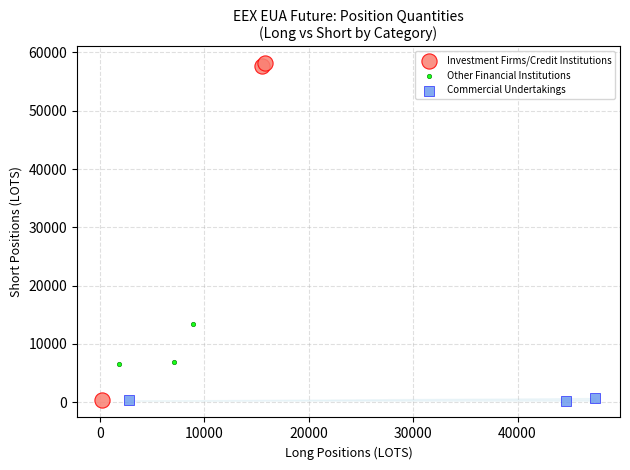

Which series reaches the maximum Y coordinate?

Investment Firms/Credit Institutions